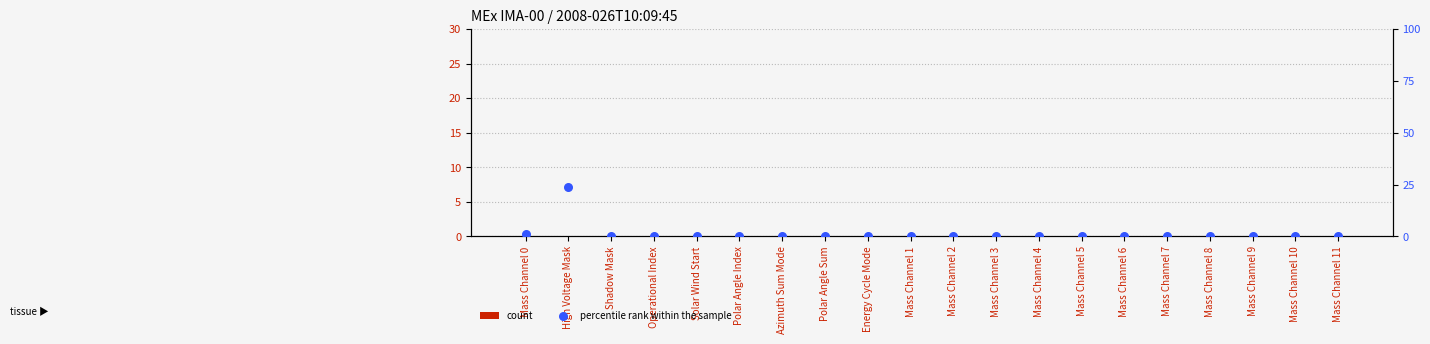

Which series reaches the minimum Y coordinate?

count